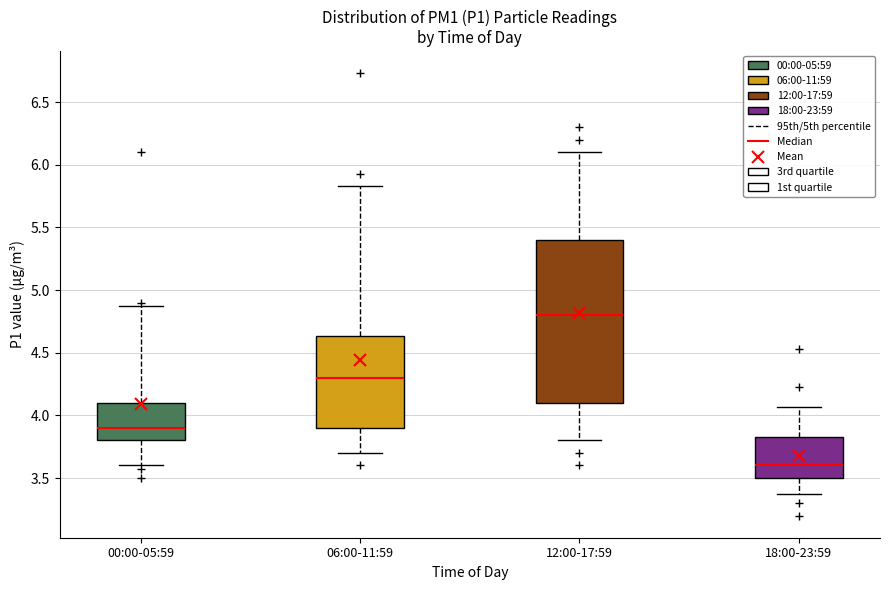

Reading left to right, read every box against the y-axis: the position of its median line, the range the box covers, and the ends of its whiskers. The values are not printed on the chart, so give them approximately, as read against the axis.

00:00-05:59: median 3.90, box 3.80 to 4.10, whiskers 3.60 to 4.85
06:00-11:59: median 4.30, box 3.90 to 4.65, whiskers 3.70 to 5.85
12:00-17:59: median 4.80, box 4.10 to 5.40, whiskers 3.80 to 6.10
18:00-23:59: median 3.60, box 3.50 to 3.85, whiskers 3.35 to 4.05